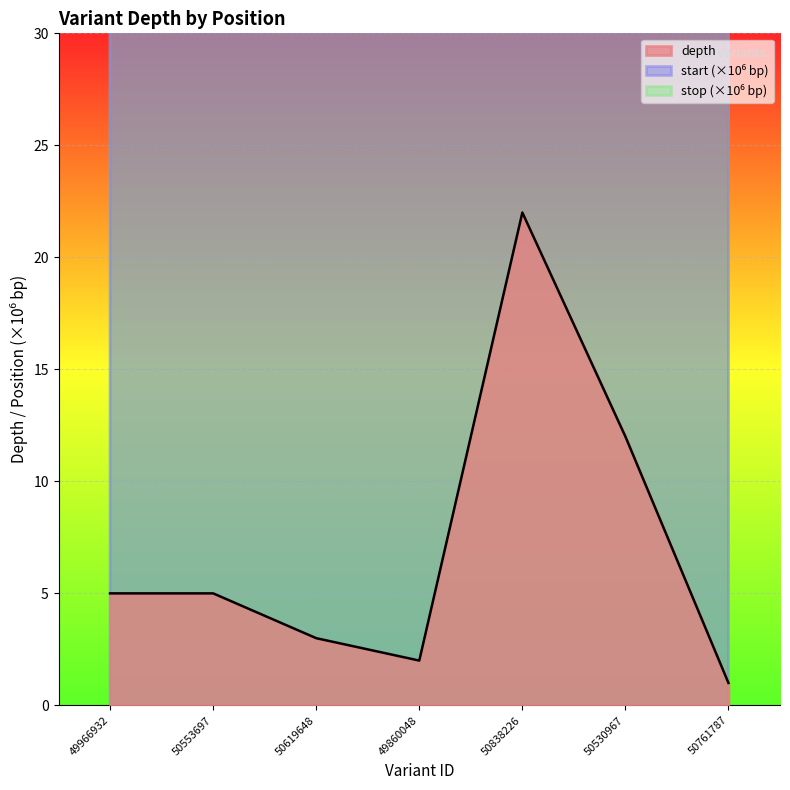

At which label does depth first exceed 5?

50838226